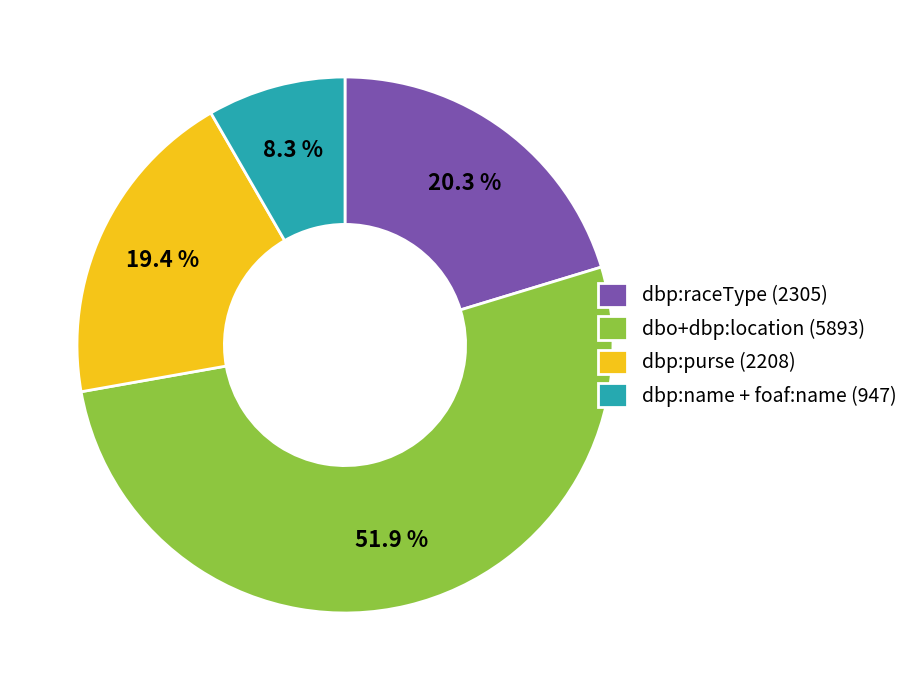

How many segments does this pie chart have?

4